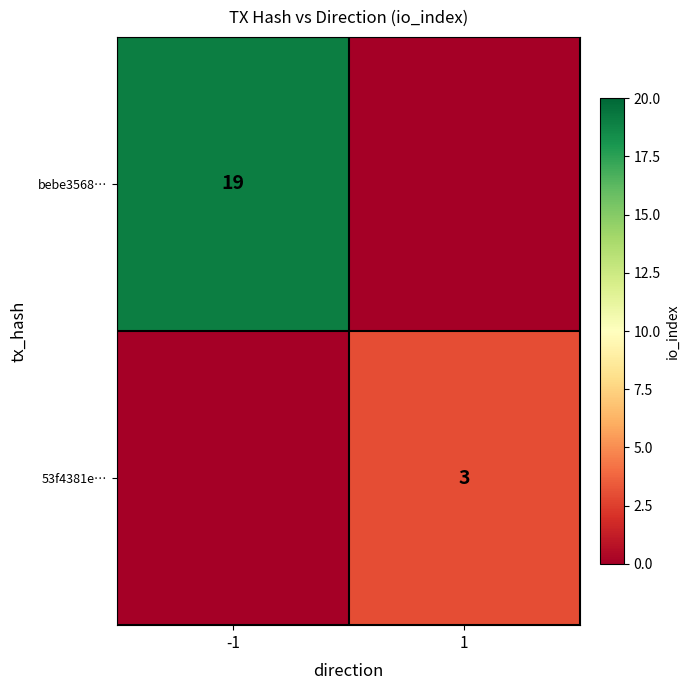

Is the value of bebe3568… at -1 greater than the value of 53f4381e… at 1?

Yes